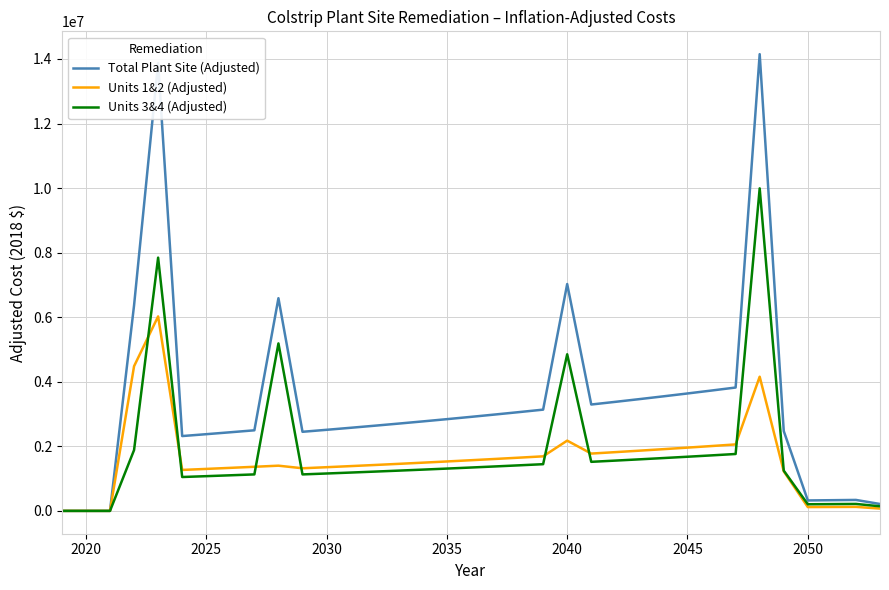

Which series has the largest total across all categories?

Total Plant Site (Adjusted)